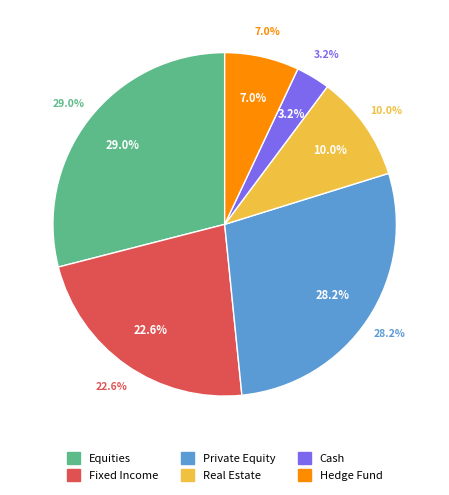

Rank the categories by value from highest to lowest.

Equities, Private Equity, Fixed Income, Real Estate, Hedge Fund, Cash